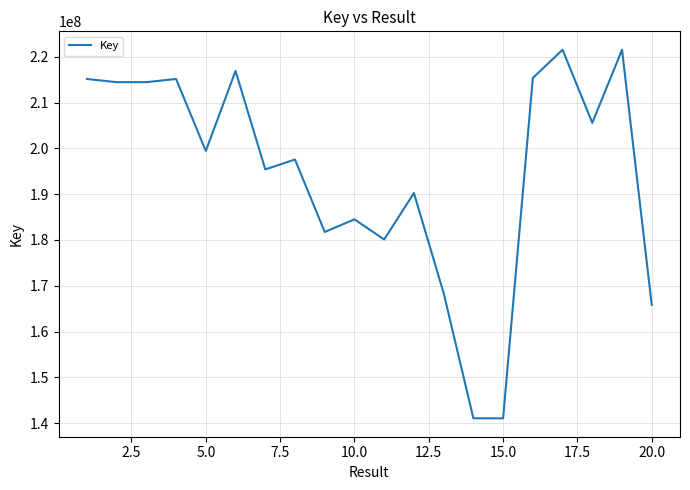

What is the maximum value shown in the chart?

221567453